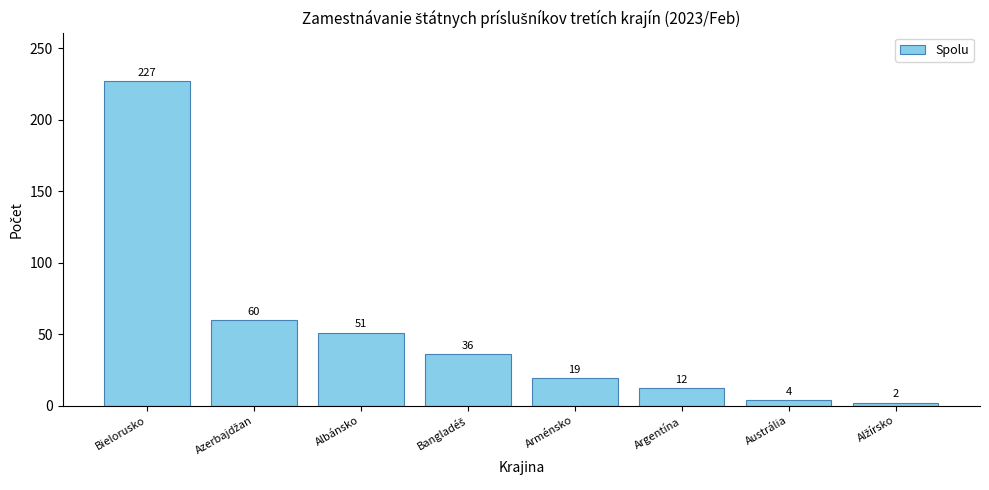

How many bars are there in total?

8